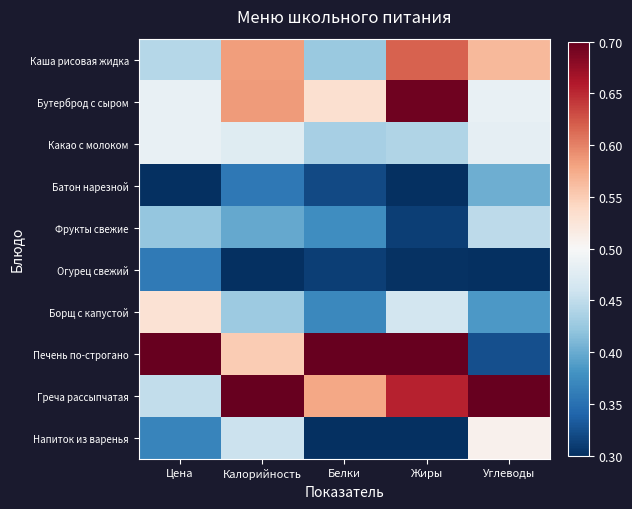

What is the total value across all series at Белки?

4.3